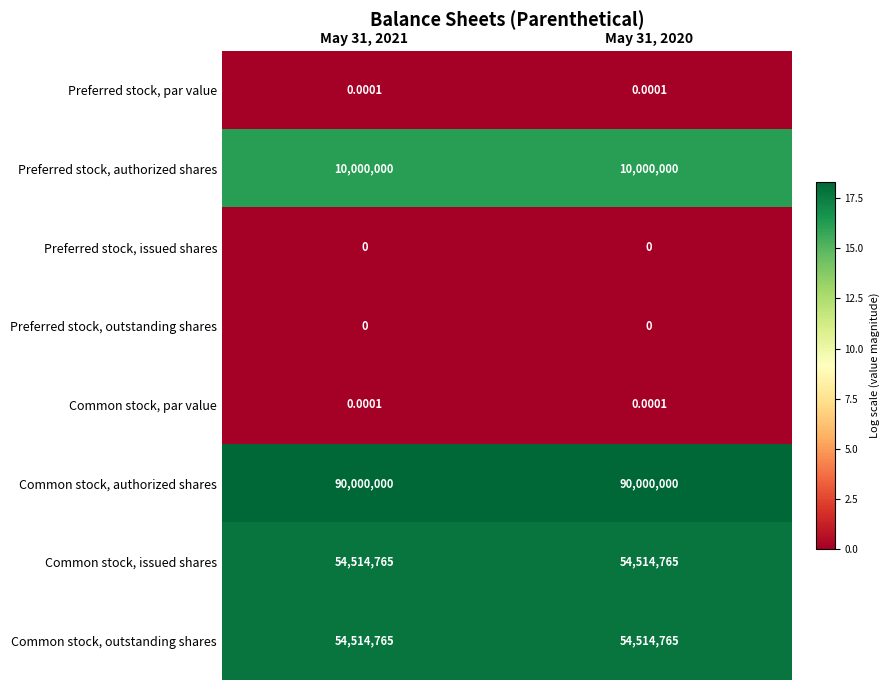

Which series has the largest total across all categories?

Common stock, authorized shares